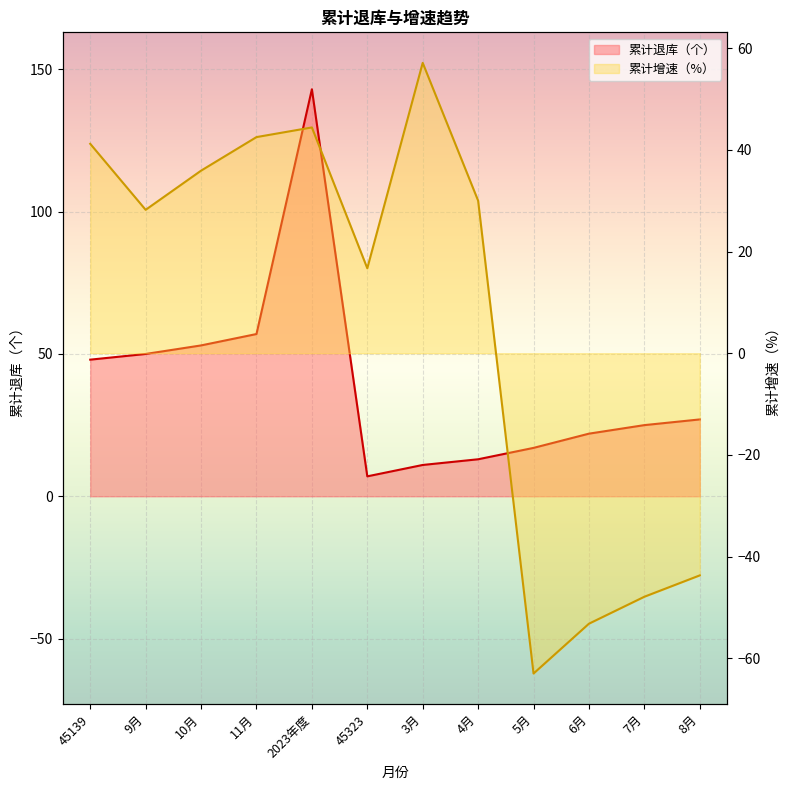

True or false: 累计退库（个） has more than 2 interior local peaks.

False